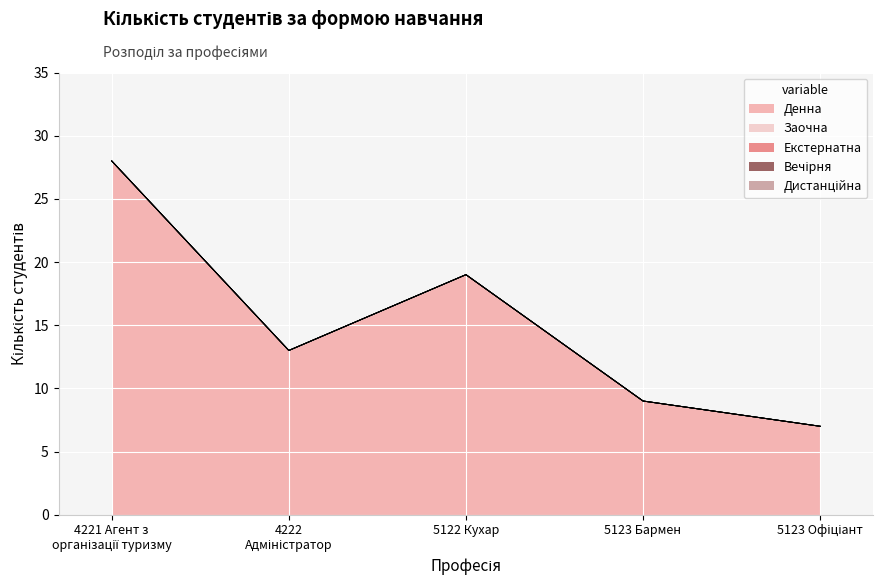

True or false: Екстернатна has more than 0 points higher than both neighbors.

False